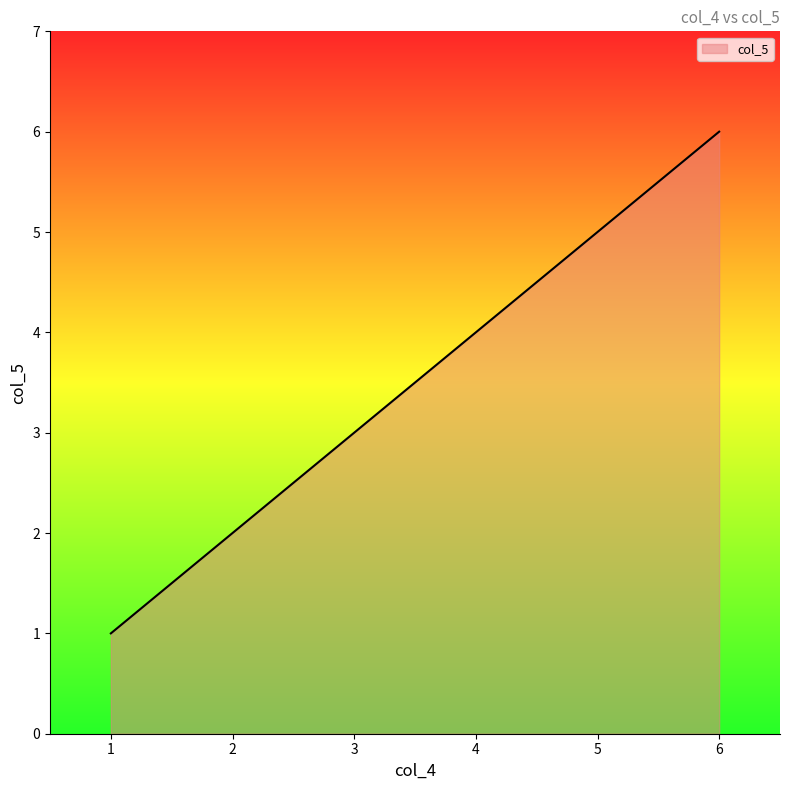

At which label is the value closest to 3?

3